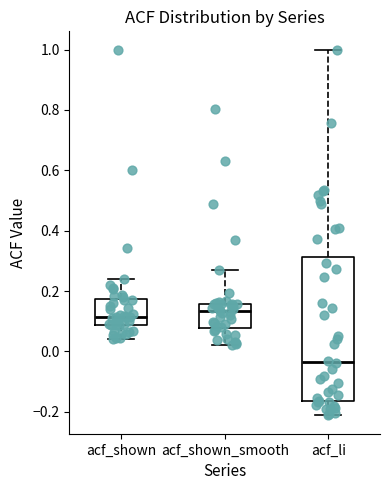

Reading left to right, read every box against the y-axis: the position of its median line, the range the box covers, and the ends of its whiskers. The values are not printed on the chart, so give them approximately, as read against the axis.

acf_shown: median 0.12, box 0.08 to 0.18, whiskers 0.04 to 0.24
acf_shown_smooth: median 0.14, box 0.08 to 0.16, whiskers 0.02 to 0.28
acf_li: median -0.04, box -0.16 to 0.32, whiskers -0.22 to 1.00